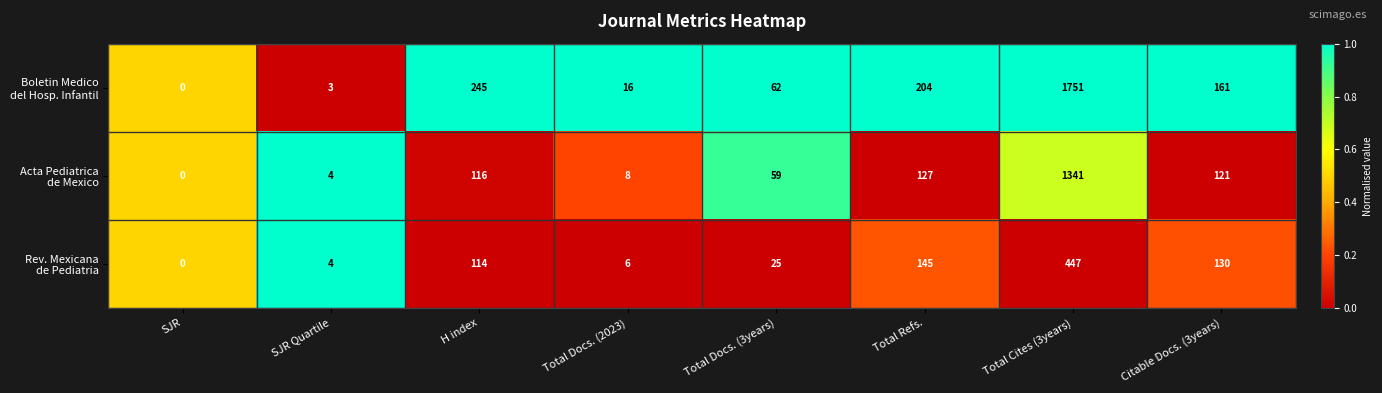

Which label corresponds to the largest value in the chart?

Total Cites (3years)